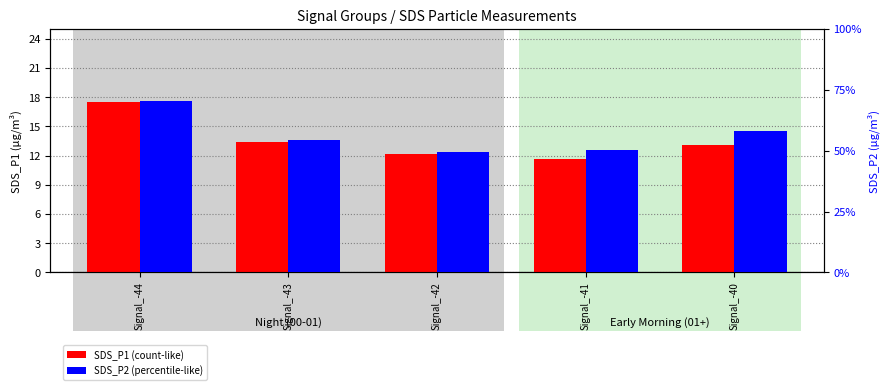

Rank the series at Signal_-42 from highest to lowest value.

SDS_P1, SDS_P2